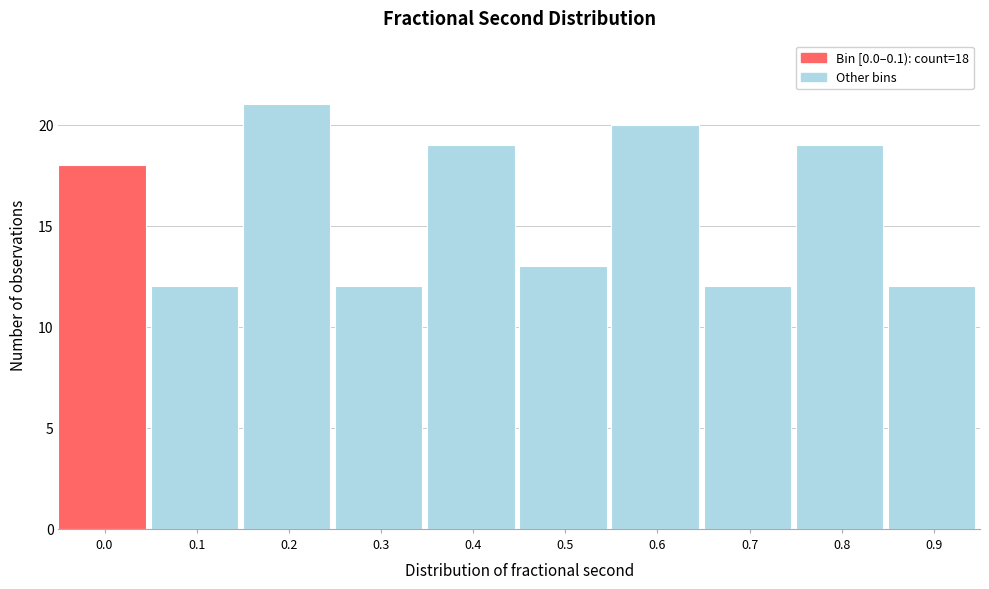

Reading left to right, transcribe all the data shown in this chart.

0.0=18	0.1=12	0.2=21	0.3=12	0.4=19	0.5=13	0.6=20	0.7=12	0.8=19	0.9=12